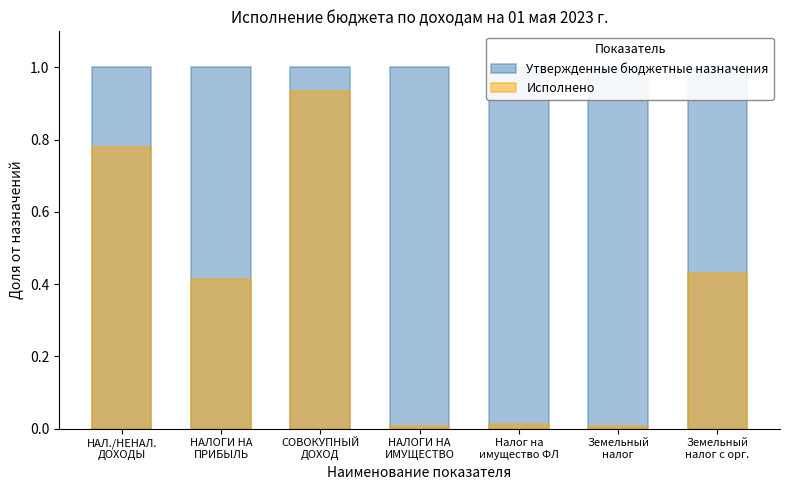

The Исполнено series shows 0.4 at НАЛОГИ НА
ПРИБЫЛЬ. True or false?

True